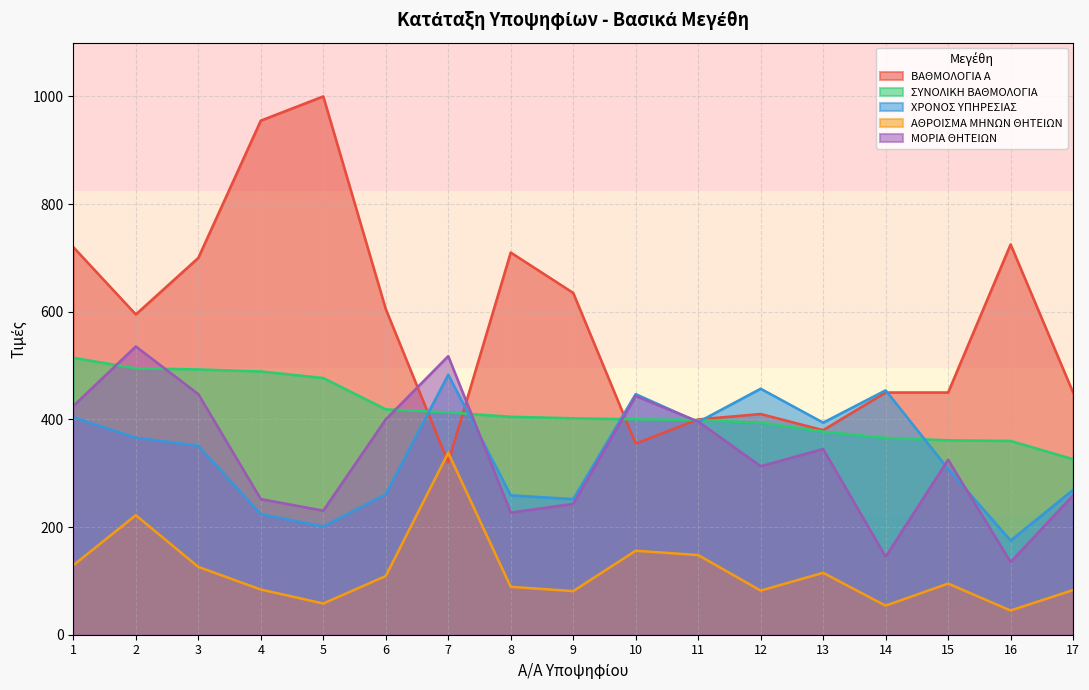

At which label does ΧΡΟΝΟΣ ΥΠΗΡΕΣΙΑΣ first exceed 351?

1